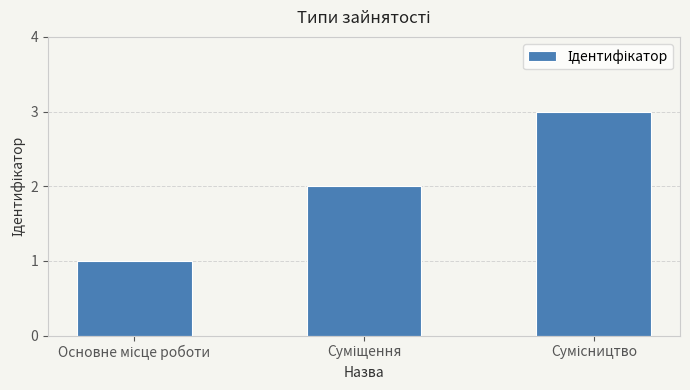

What is the greatest value displayed?

3